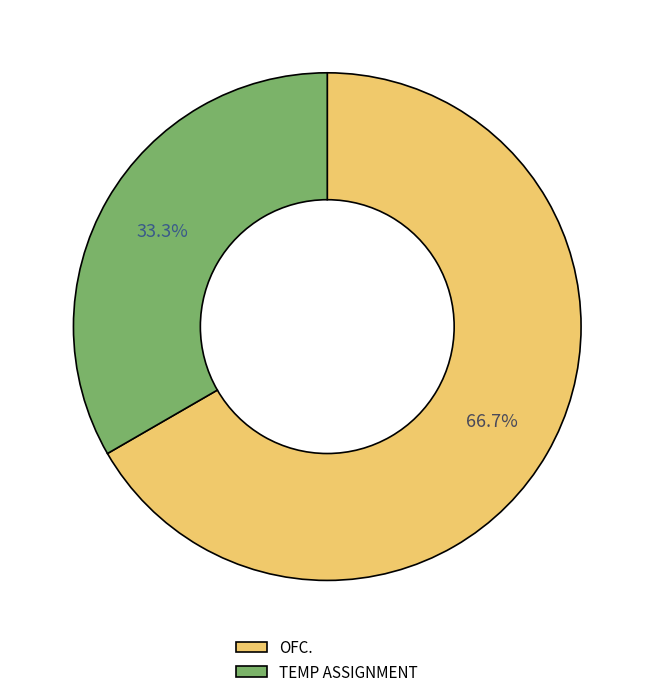

What is the smallest slice in the pie chart?

TEMP ASSIGNMENT